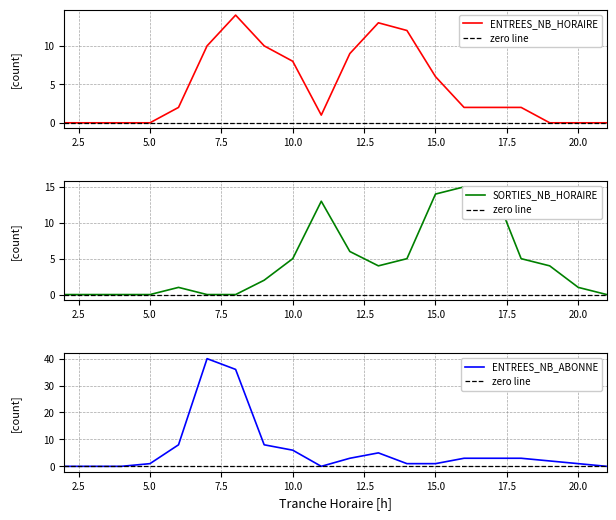

What is the average value of the ENTREES_NB_ABONNE series?

6